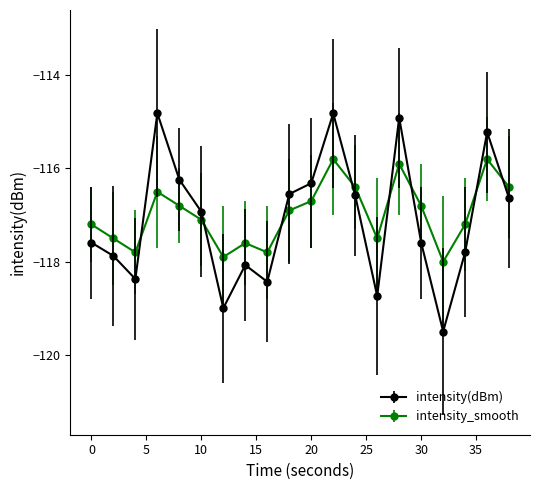

What is the minimum value for intensity_smooth?

-118.0